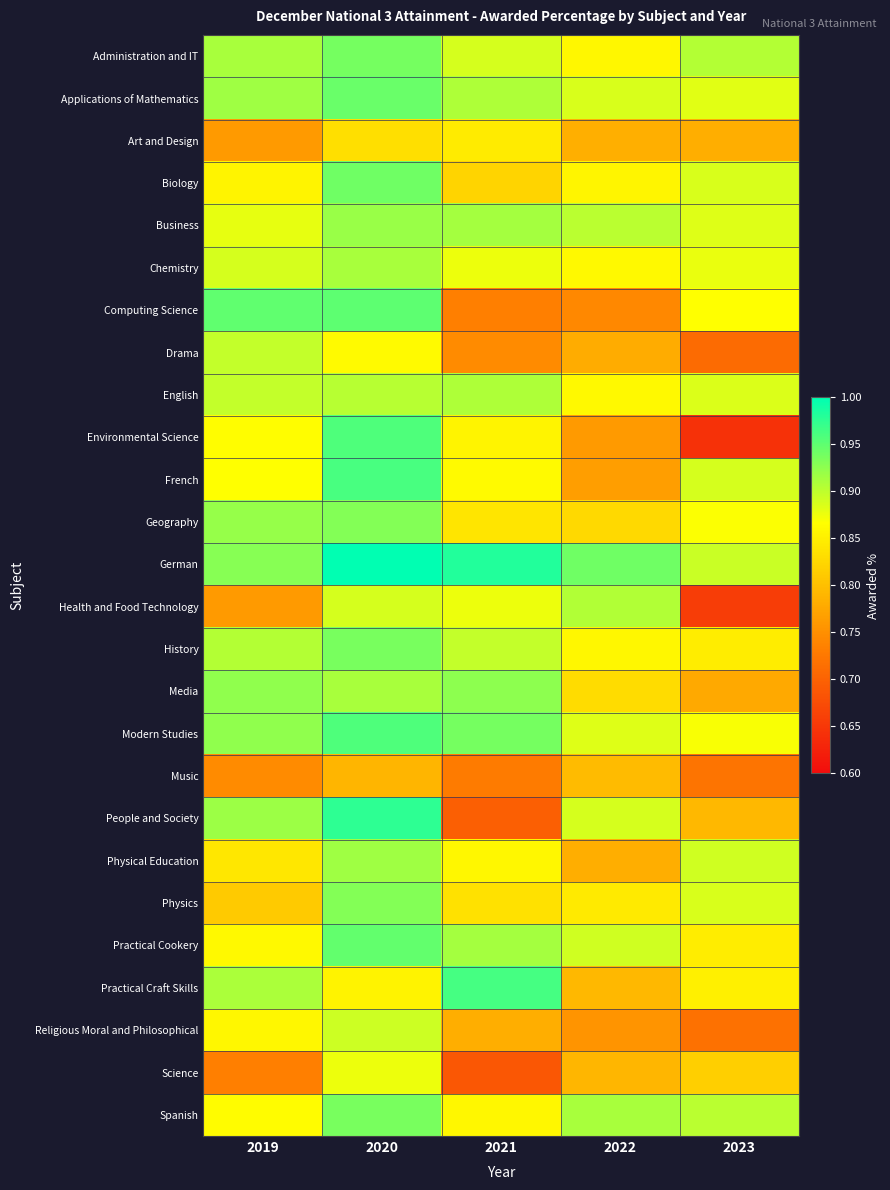

Reading right to left, what are all the values shown in this chart?

Administration and IT: 2023=0.9	2022=0.9	2021=0.9	2020=0.9	2019=0.9
Applications of Mathematics: 2023=0.9	2022=0.9	2021=0.9	2020=0.9	2019=0.9
Art and Design: 2023=0.8	2022=0.8	2021=0.8	2020=0.8	2019=0.8
Biology: 2023=0.9	2022=0.9	2021=0.8	2020=0.9	2019=0.9
Business: 2023=0.9	2022=0.9	2021=0.9	2020=0.9	2019=0.9
Chemistry: 2023=0.9	2022=0.9	2021=0.9	2020=0.9	2019=0.9
Computing Science: 2023=0.9	2022=0.7	2021=0.7	2020=1.0	2019=0.9
Drama: 2023=0.7	2022=0.8	2021=0.7	2020=0.9	2019=0.9
English: 2023=0.9	2022=0.9	2021=0.9	2020=0.9	2019=0.9
Environmental Science: 2023=0.6	2022=0.8	2021=0.9	2020=1.0	2019=0.9
French: 2023=0.9	2022=0.8	2021=0.9	2020=1.0	2019=0.9
Geography: 2023=0.9	2022=0.8	2021=0.8	2020=0.9	2019=0.9
German: 2023=0.9	2022=0.9	2021=1.0	2020=1.0	2019=0.9
Health and Food Technology: 2023=0.7	2022=0.9	2021=0.9	2020=0.9	2019=0.8
History: 2023=0.8	2022=0.9	2021=0.9	2020=0.9	2019=0.9
Media: 2023=0.8	2022=0.8	2021=0.9	2020=0.9	2019=0.9
Modern Studies: 2023=0.9	2022=0.9	2021=0.9	2020=1.0	2019=0.9
Music: 2023=0.7	2022=0.8	2021=0.7	2020=0.8	2019=0.7
People and Society: 2023=0.8	2022=0.9	2021=0.7	2020=1.0	2019=0.9
Physical Education: 2023=0.9	2022=0.8	2021=0.9	2020=0.9	2019=0.8
Physics: 2023=0.9	2022=0.8	2021=0.8	2020=0.9	2019=0.8
Practical Cookery: 2023=0.8	2022=0.9	2021=0.9	2020=0.9	2019=0.9
Practical Craft Skills: 2023=0.8	2022=0.8	2021=1.0	2020=0.9	2019=0.9
Religious Moral and Philosophical: 2023=0.7	2022=0.8	2021=0.8	2020=0.9	2019=0.9
Science: 2023=0.8	2022=0.8	2021=0.7	2020=0.9	2019=0.7
Spanish: 2023=0.9	2022=0.9	2021=0.9	2020=0.9	2019=0.9